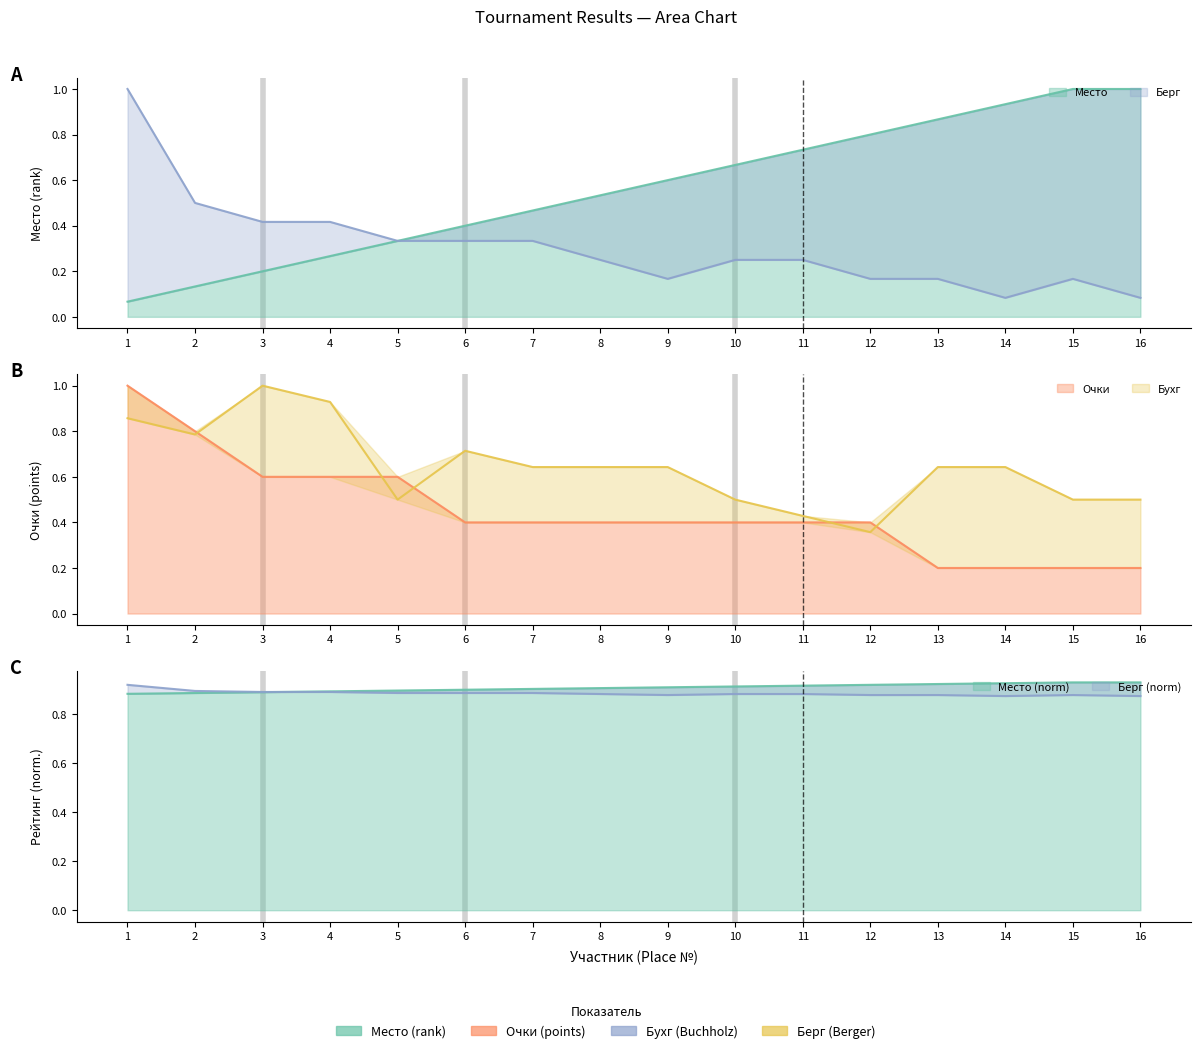

Where is the first local maximum for Берг?

15